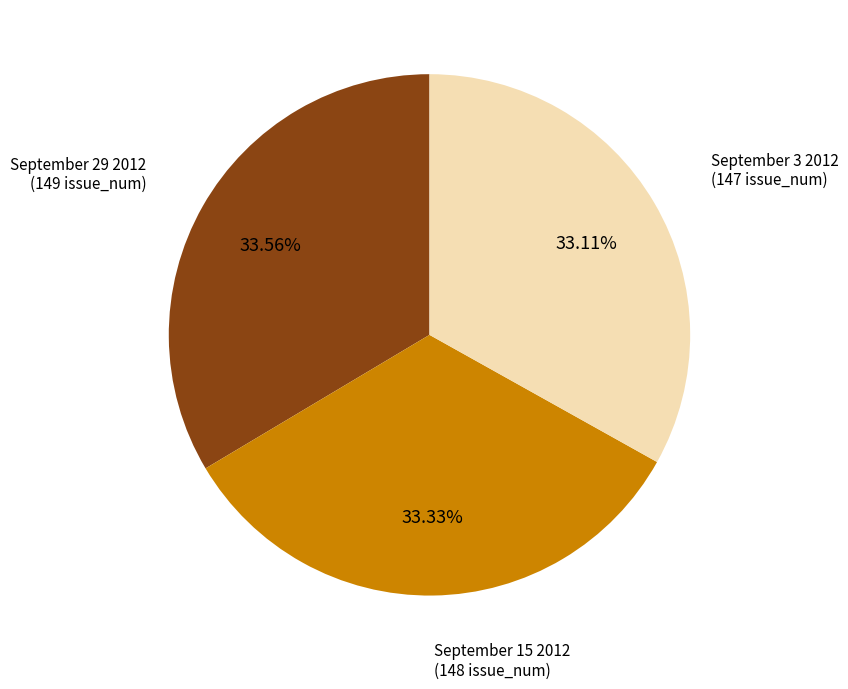

What portion of the pie excludes September 29 2012?

66.4%